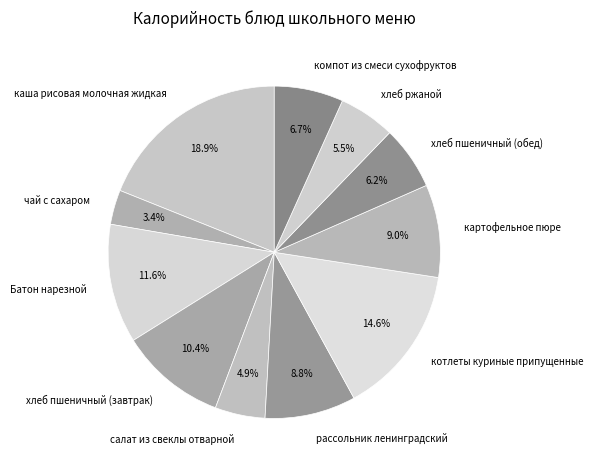

The хлеб пшеничный (завтрак) slice represents 21% of the pie. True or false?

False